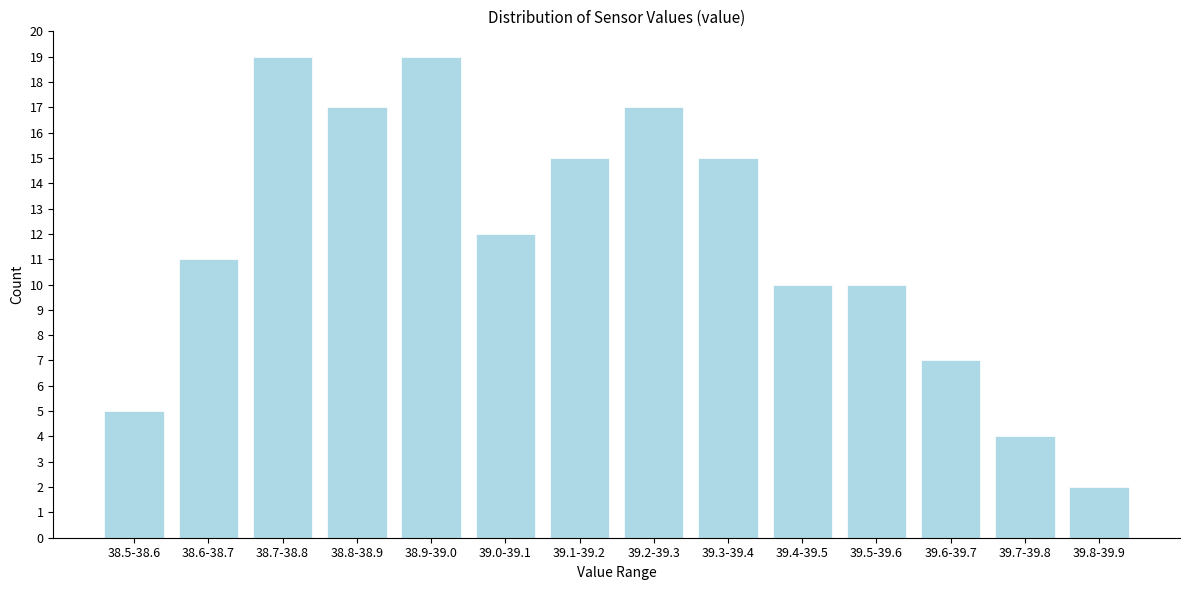

Reading right to left, list all the values displayed in this chart.

39.8-39.9=2	39.7-39.8=4	39.6-39.7=7	39.5-39.6=10	39.4-39.5=10	39.3-39.4=15	39.2-39.3=17	39.1-39.2=15	39.0-39.1=12	38.9-39.0=19	38.8-38.9=17	38.7-38.8=19	38.6-38.7=11	38.5-38.6=5